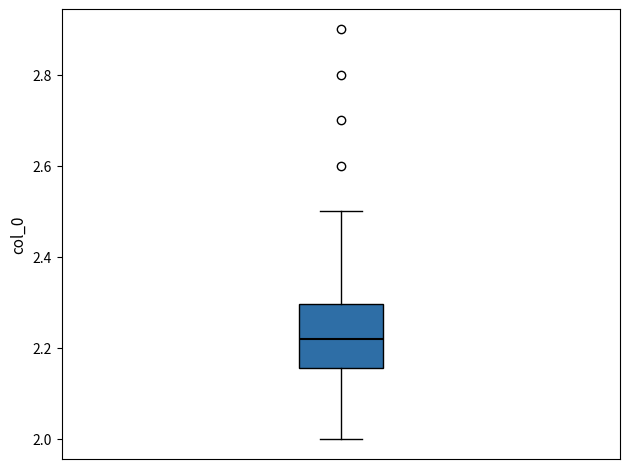

Transcribe this box plot: give where the median line is, the range the box spans, and where the two whiskers end, as read against the y-axis. The values are not printed on the chart, so give them approximately, as read against the axis.

median 2.22, box 2.16 to 2.30, whiskers 2.00 to 2.50